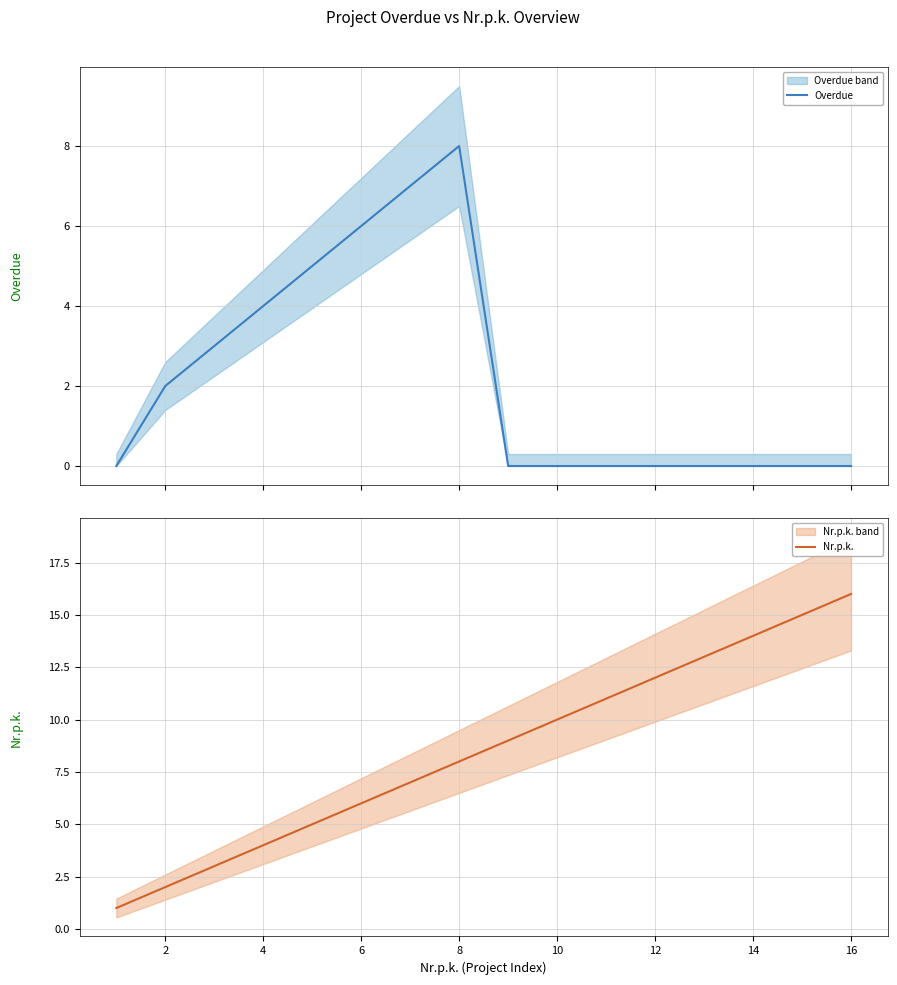

What is the average value of the Nr.p.k. series?

8